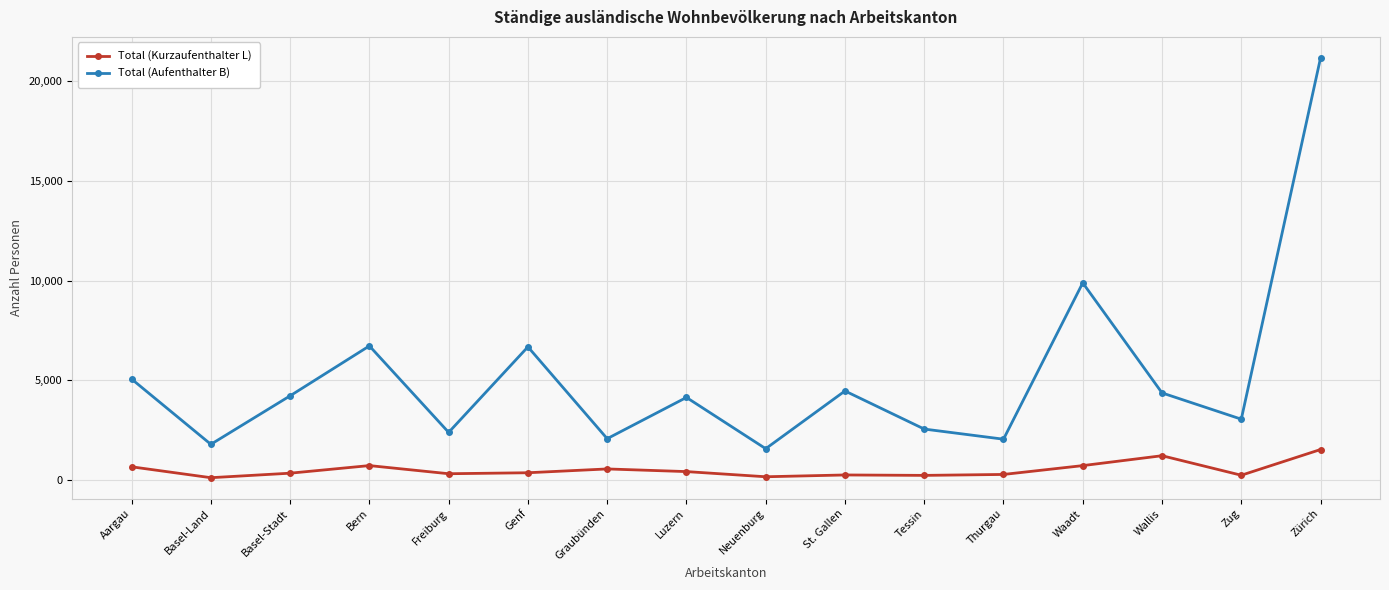

Rank the series by their maximum value, from lowest to highest.

Total (Kurzaufenthalter L), Total (Aufenthalter B)